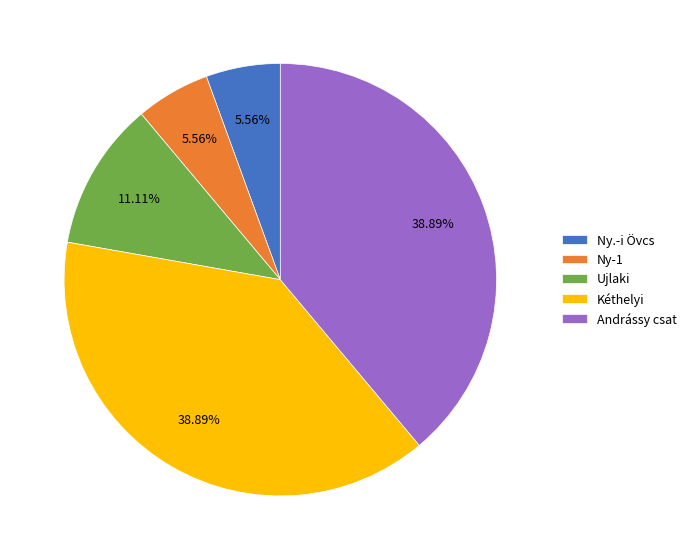

Does Ny-1 represent more than half of the total?

No